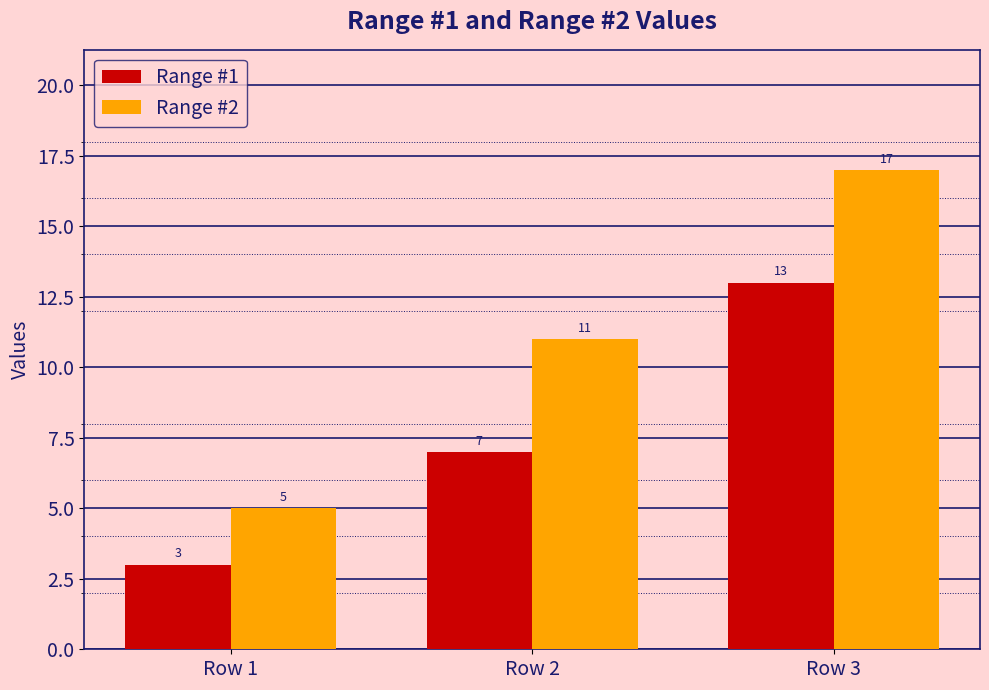

What is the difference between the highest and lowest values at Row 3?

4